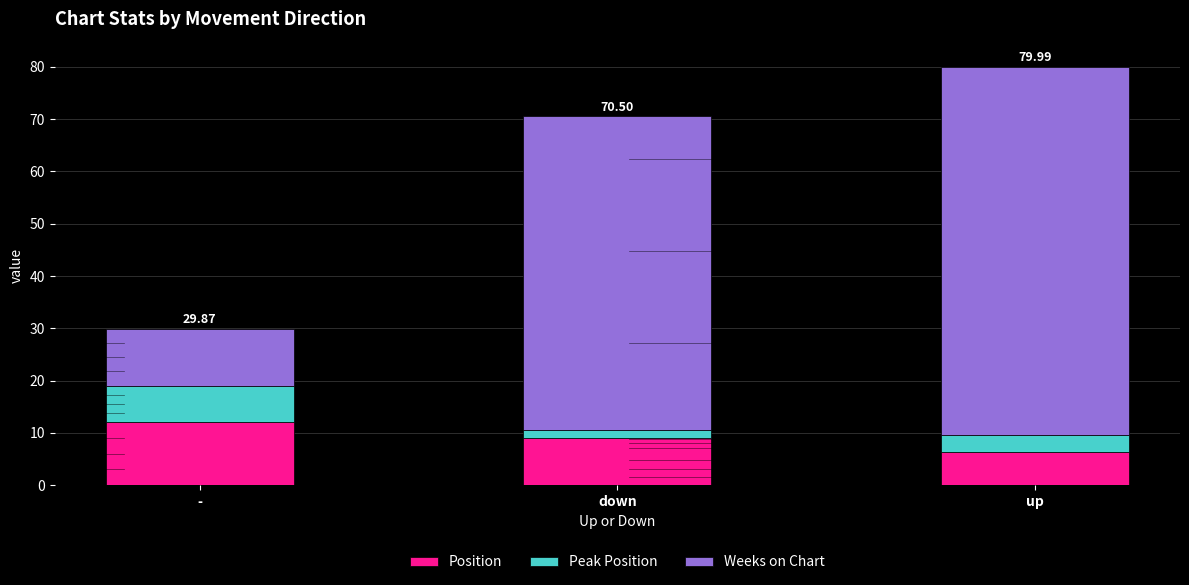

The Position series shows 6.3 at up. True or false?

True